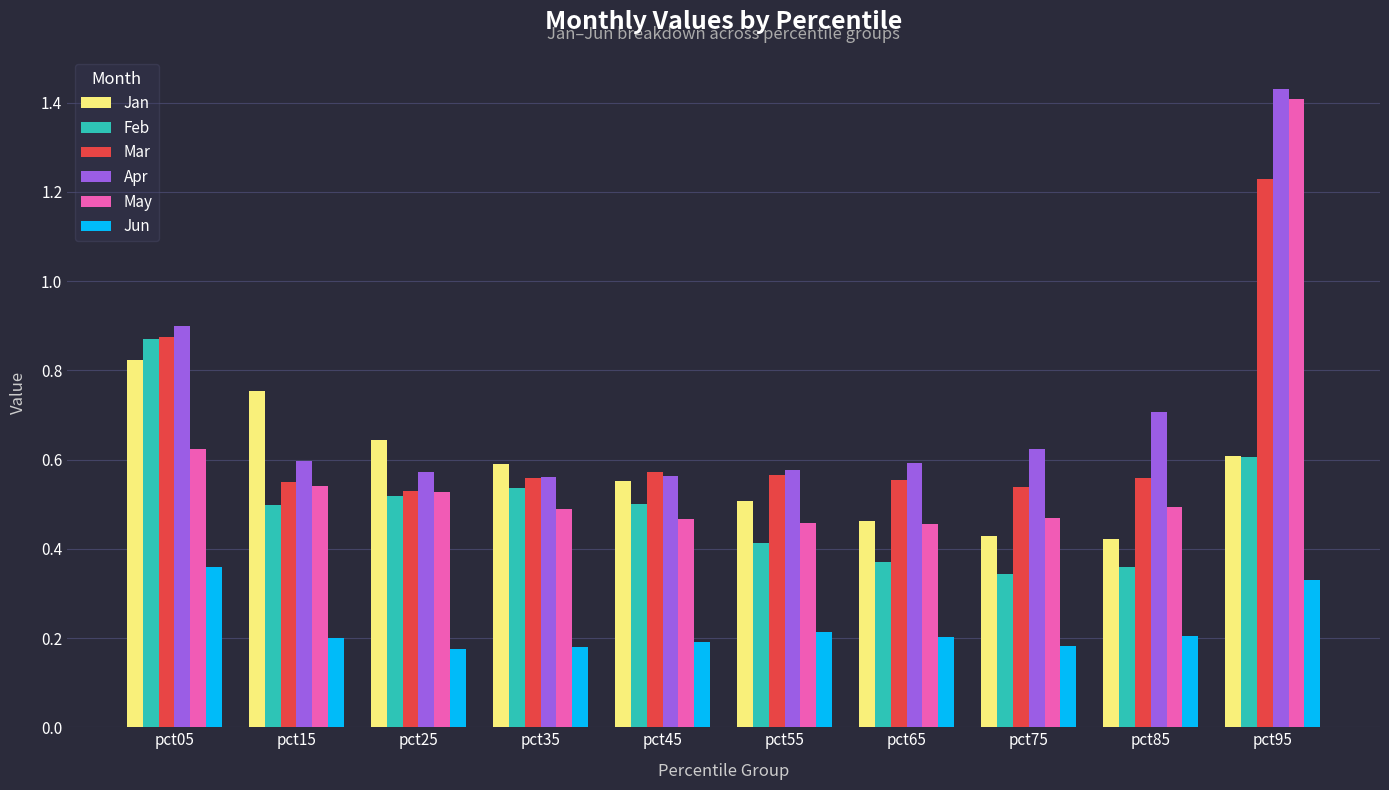

Which series has the widest spread of values?

May